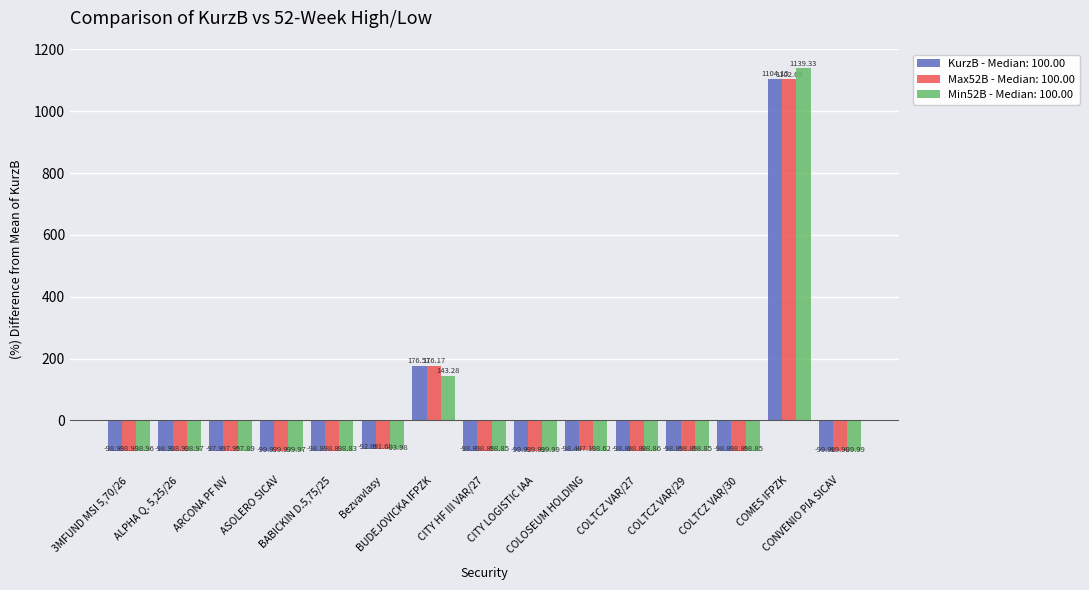

What is the label of the 10th bar from the left?

COLOSEUM HOLDING